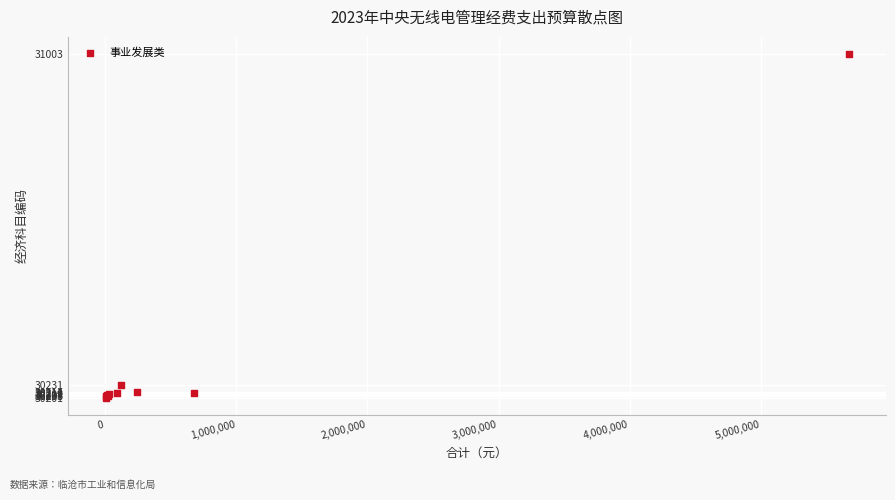

What Y value in the scatter plot is closest to 30602?

30231